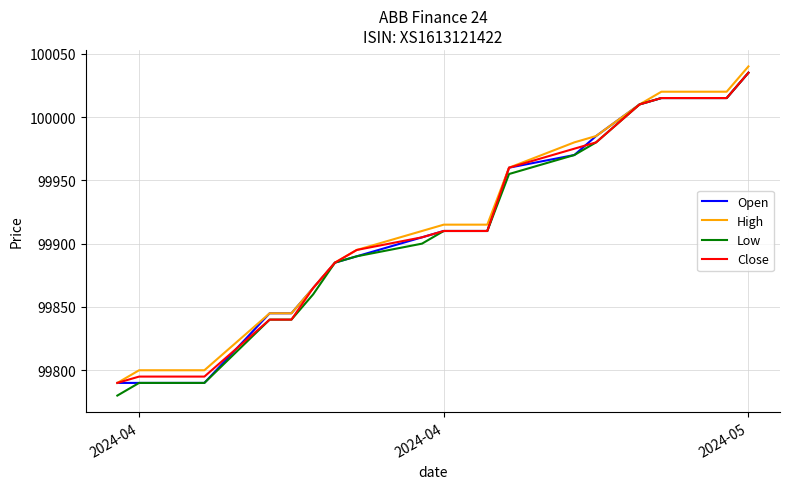

Which series has the largest range (max minus min)?

Low